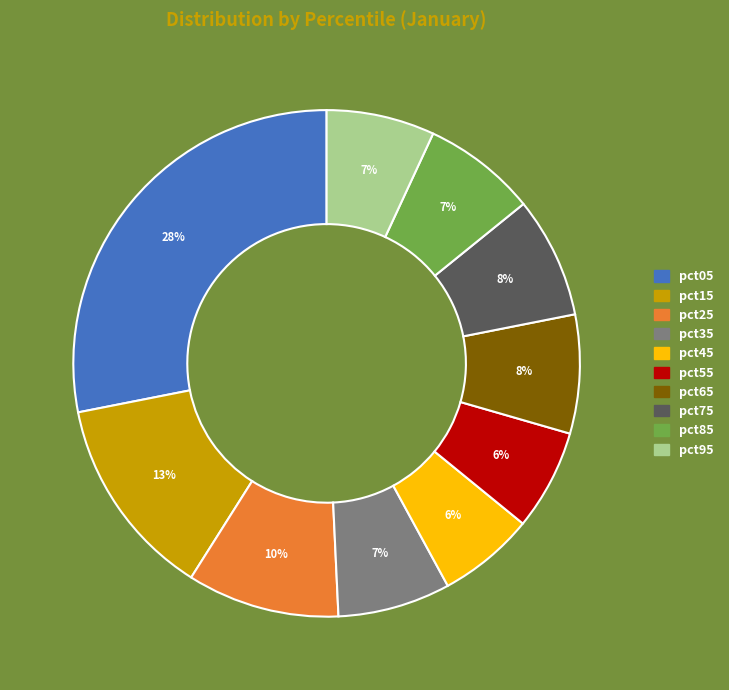

What is the ratio of the value at pct55 to the value at pct15?

0.5